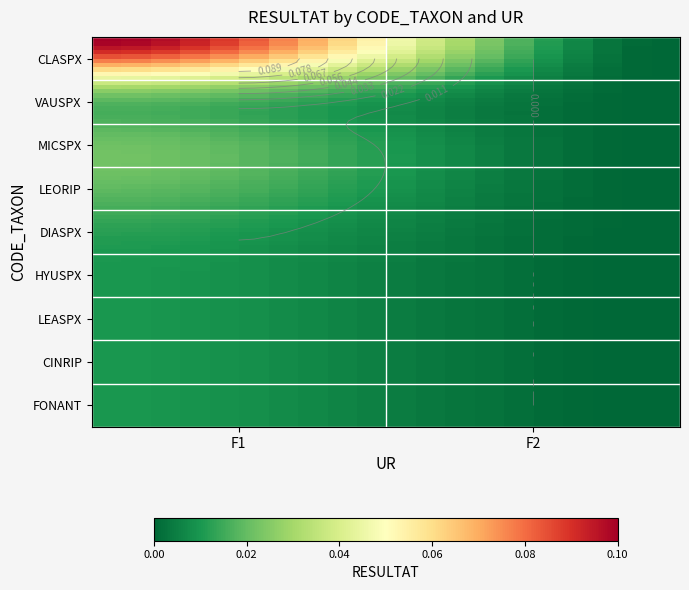

Reading right to left, extract all data points from this chart.

CLASPX: F2=0.0	F1=0.1
VAUSPX: F2=0.0	F1=0.0
MICSPX: F2=0.0	F1=0.0
LEORIP: F2=0.0	F1=0.0
DIASPX: F2=0.0	F1=0.0
HYUSPX: F2=0.0	F1=0.0
LEASPX: F2=0.0	F1=0.0
CINRIP: F2=0.0	F1=0.0
FONANT: F2=0.0	F1=0.0